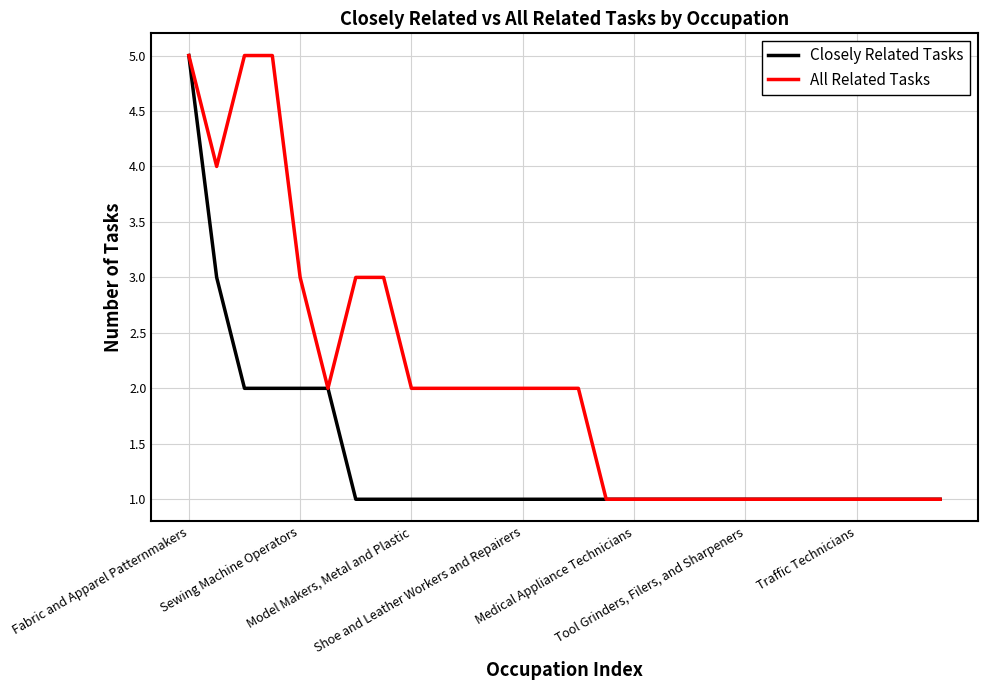

What is the value of the All Related Tasks point at the 15th from the left?

2